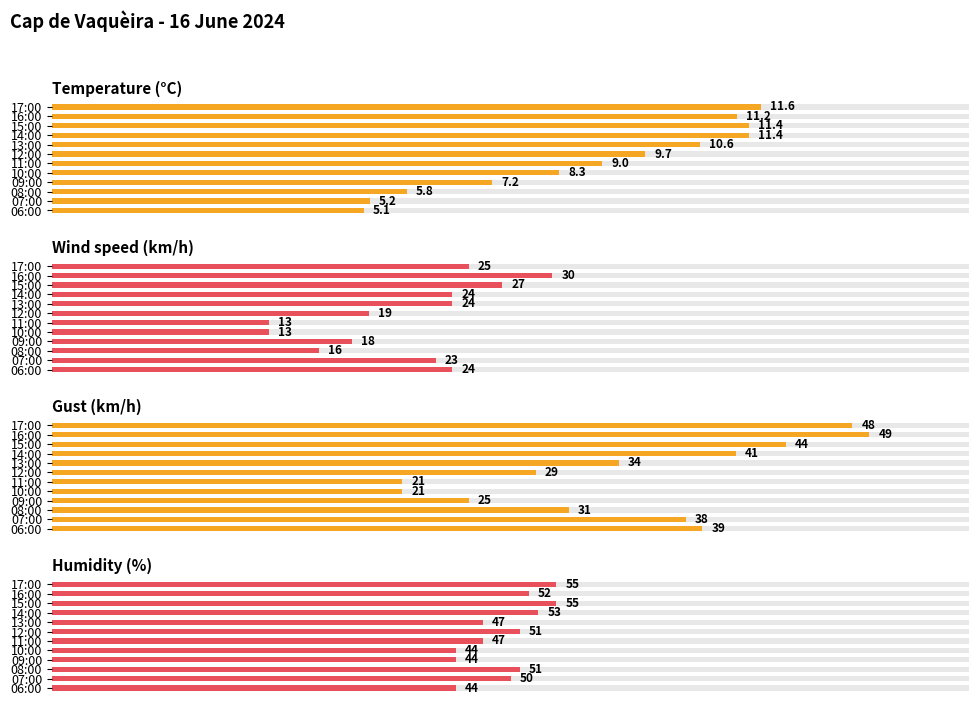

Rank the series by their average value, from highest to lowest.

Humidity (%), Gust (km/h), Wind speed (km/h), Temperature (°C)